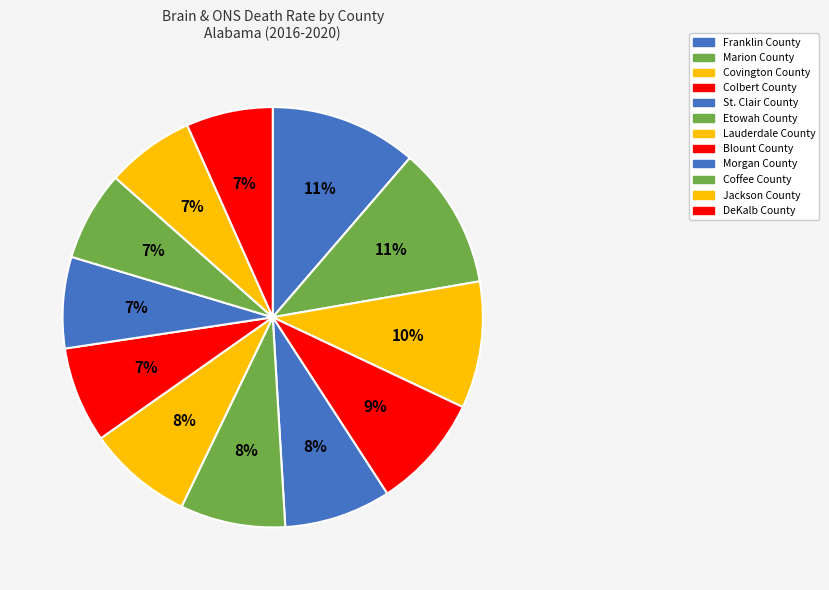

Do Covington County and Colbert County together represent more than half of the pie?

No